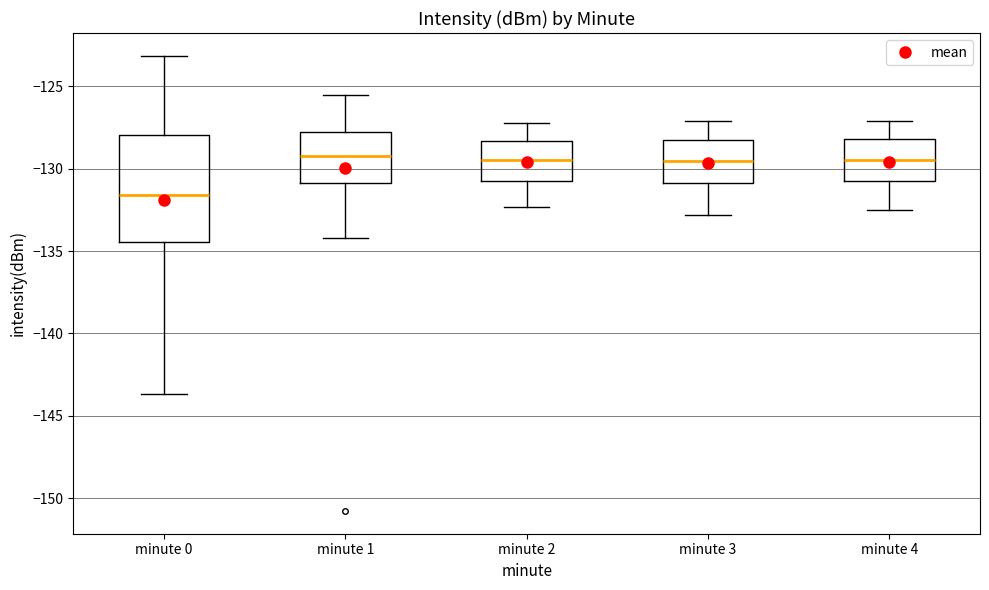

Reading left to right, read every box against the y-axis: the position of its median line, the range the box covers, and the ends of its whiskers. The values are not printed on the chart, so give them approximately, as read against the axis.

minute 0: median -131.5, box -134.5 to -128.0, whiskers -143.5 to -123.0
minute 1: median -129.0, box -131.0 to -128.0, whiskers -134.0 to -125.5
minute 2: median -129.5, box -130.5 to -128.5, whiskers -132.5 to -127.0
minute 3: median -129.5, box -131.0 to -128.0, whiskers -133.0 to -127.0
minute 4: median -129.5, box -131.0 to -128.0, whiskers -132.5 to -127.0